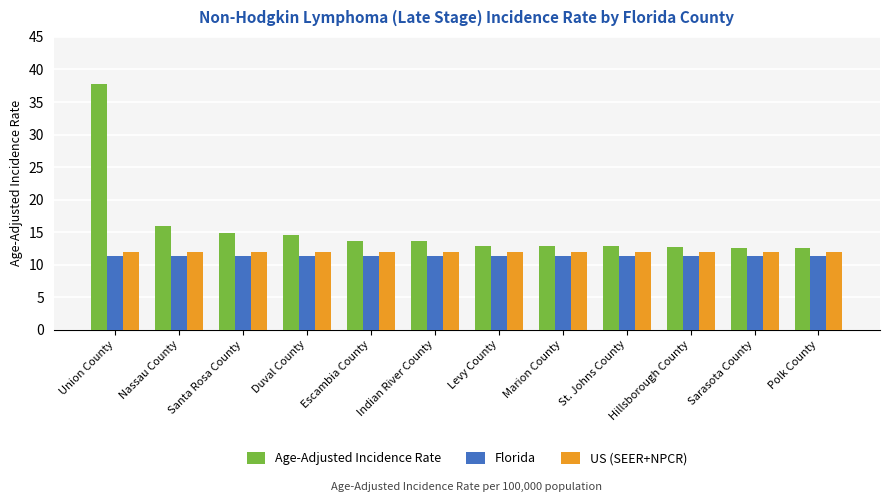

Are the bars grouped side by side (vs. stacked)?

Yes